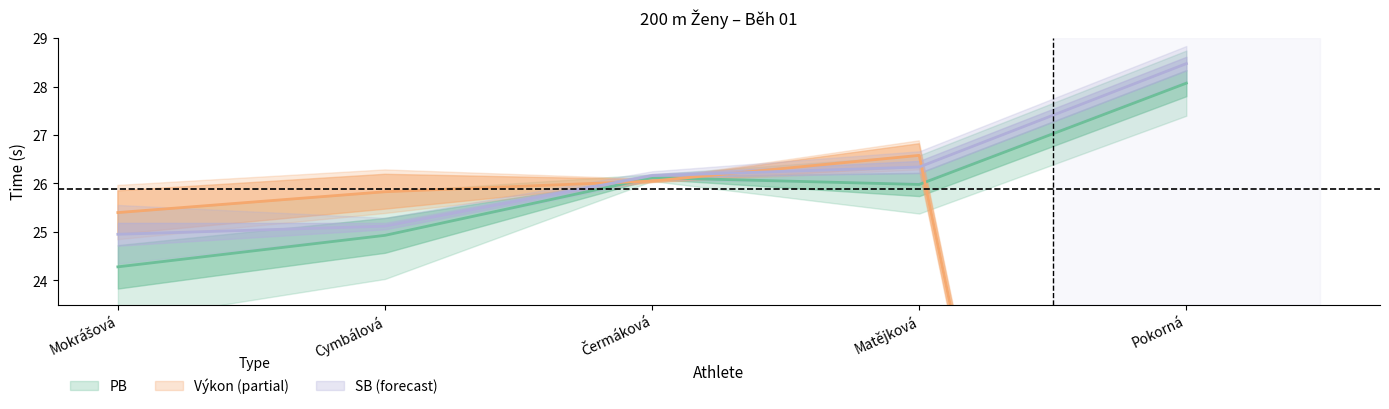

What is the label of the 3rd point from the left?

Čermáková